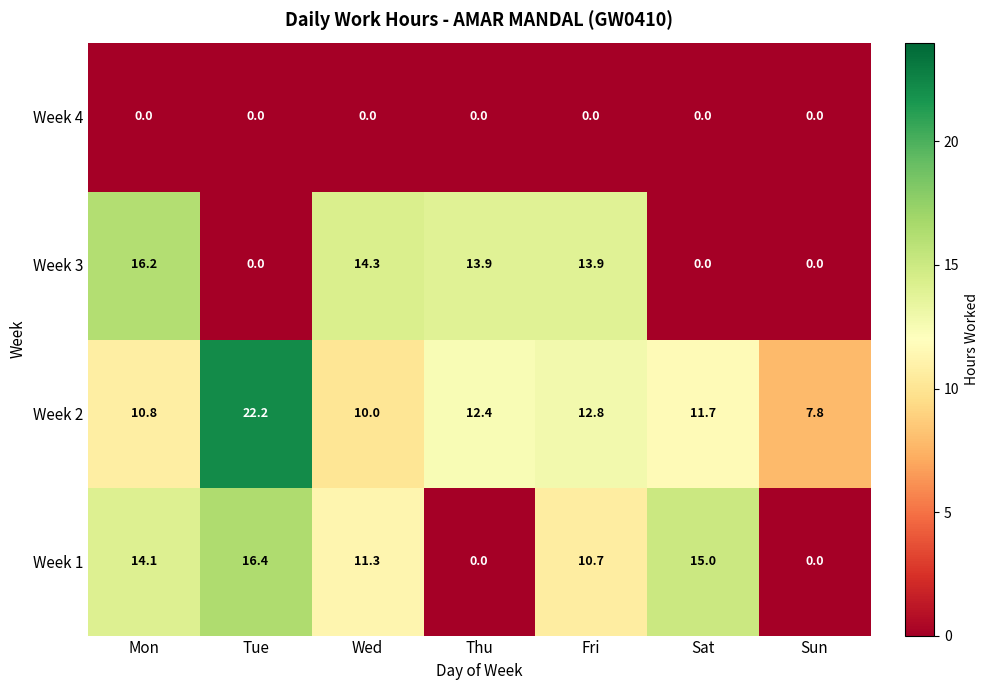

At which category is the sum across all series the highest?

Mon